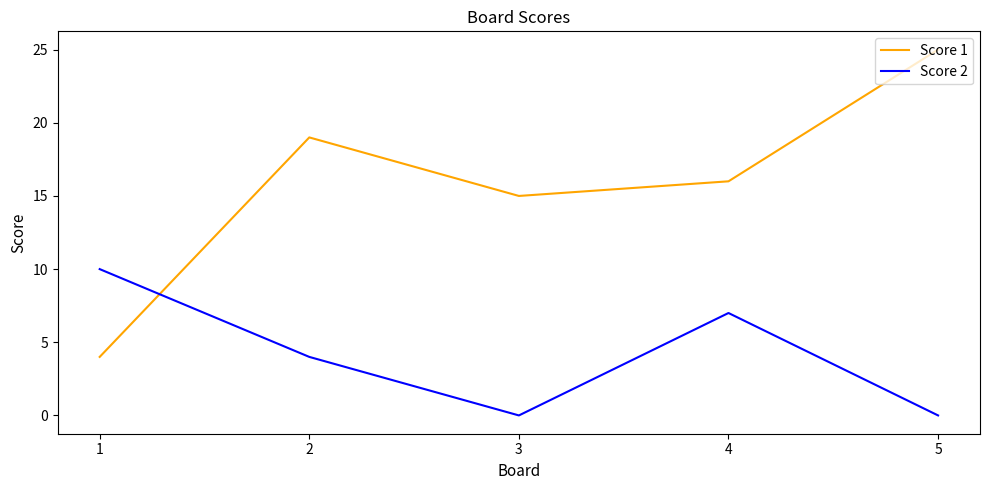

List the series in order of their peak value, highest first.

Score 1, Score 2